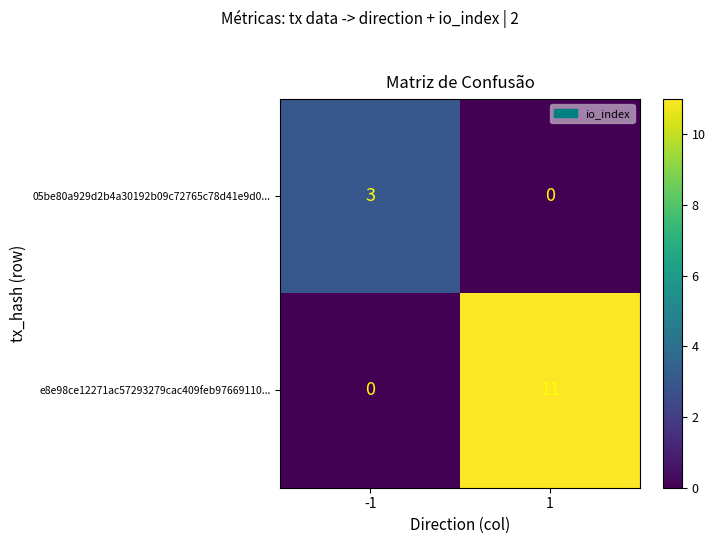

What is the total value across all series at 1?

11